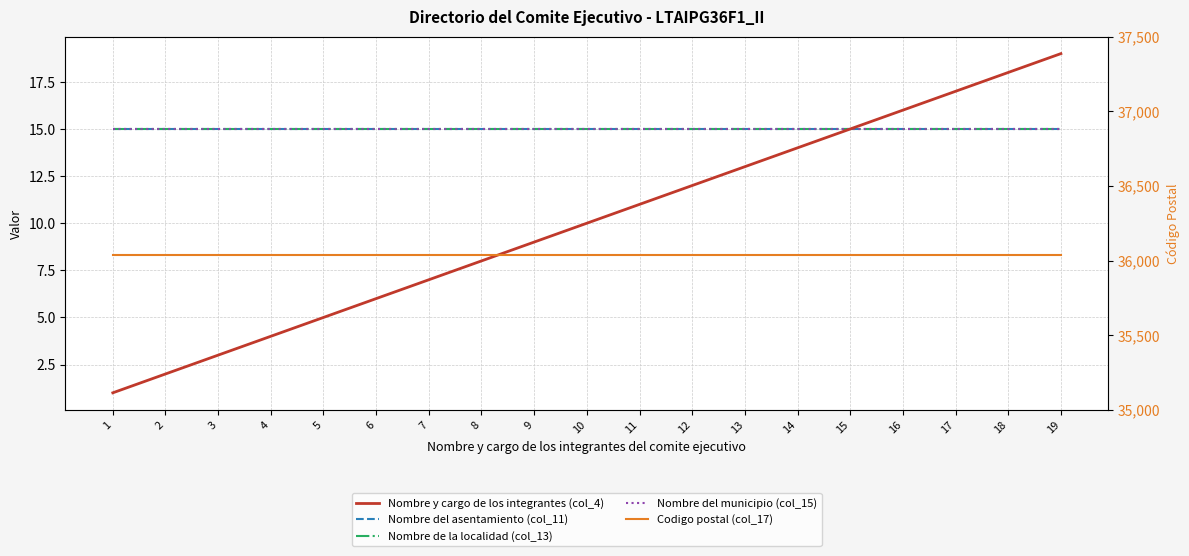

Which series has the widest spread of values?

Nombre y cargo de los integrantes (col_4)